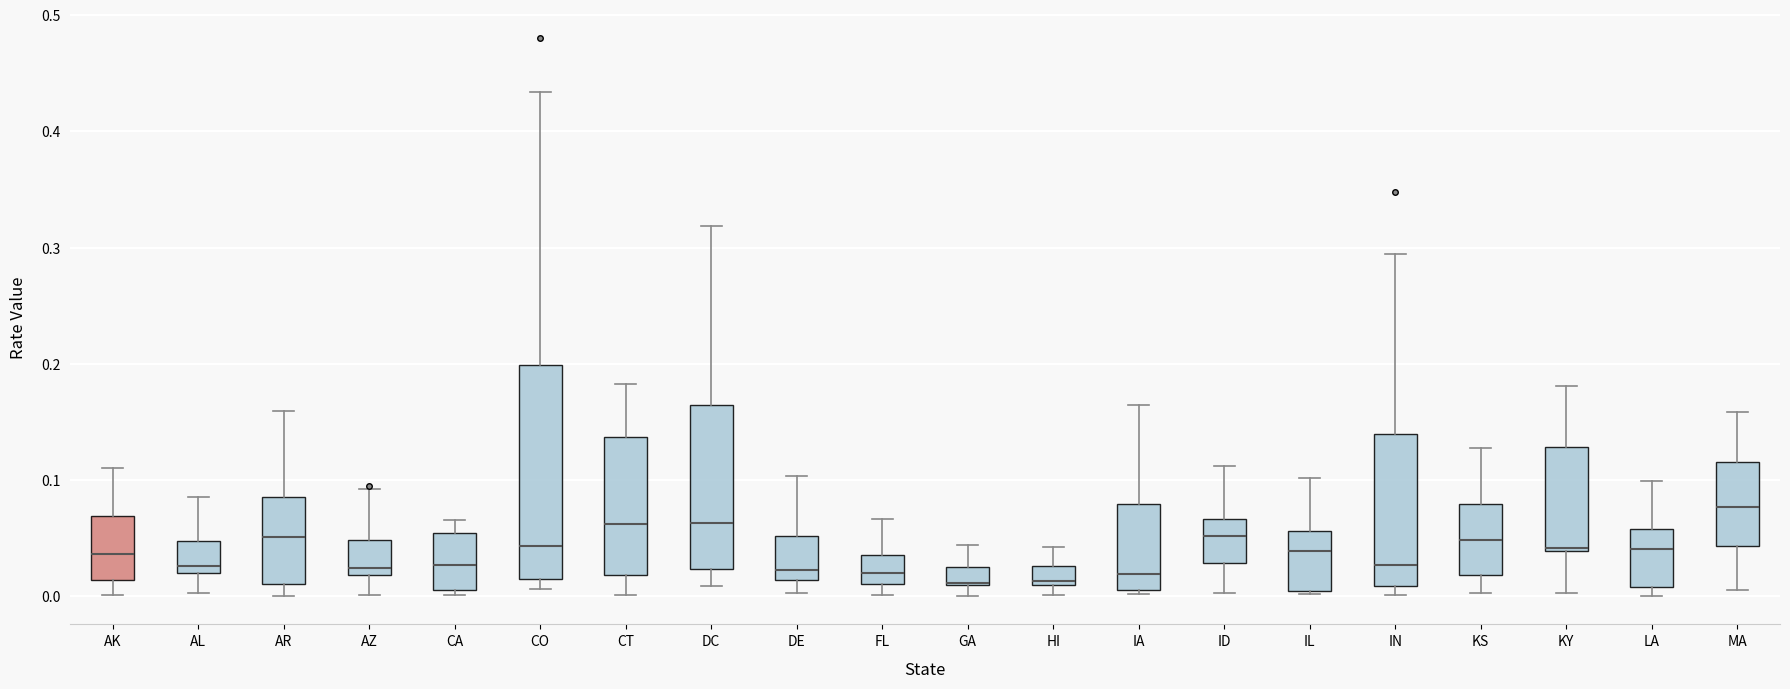

Where does the lower whisker of the box for AZ end on the y-axis? The values are not printed on the chart, so give them approximately, as read against the axis.

0.00